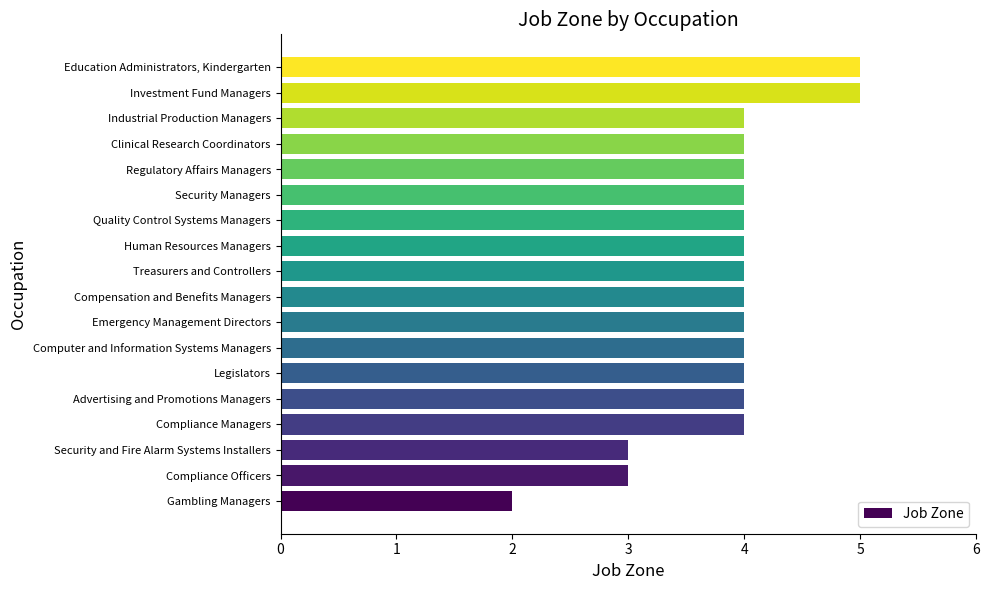

What is the approximate value at Compliance Managers?

4